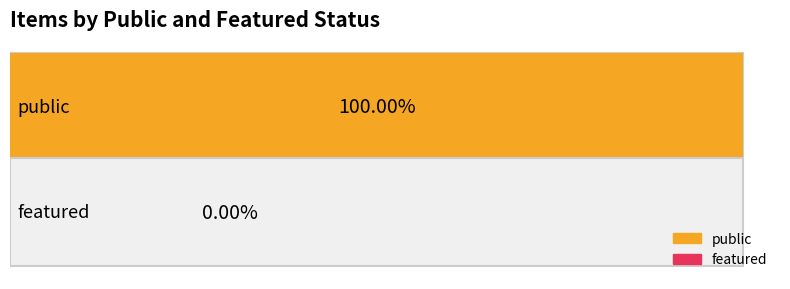

How many distinct data groups are displayed?

2